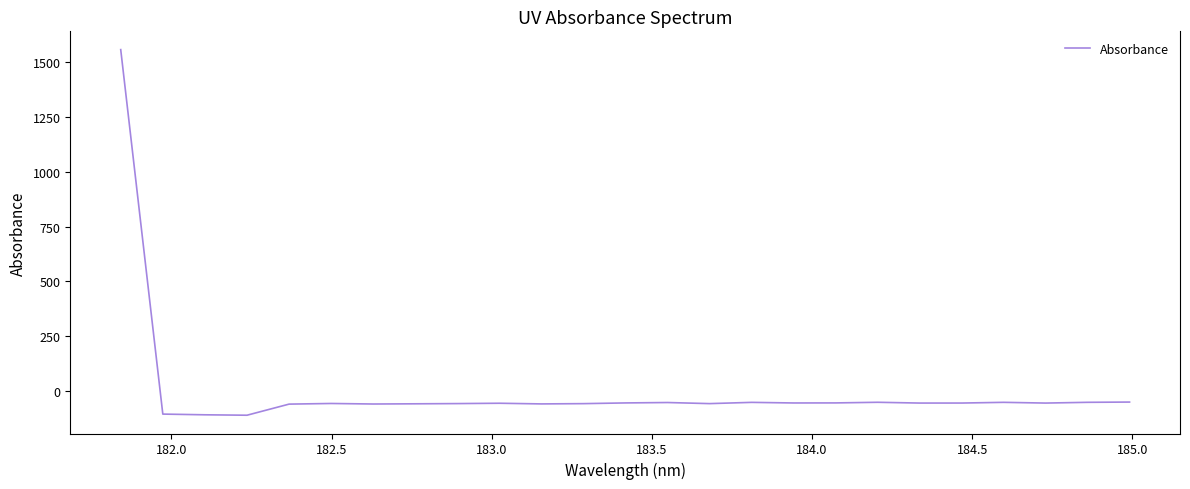

What is the difference between the maximum and minimum values?

1664.1